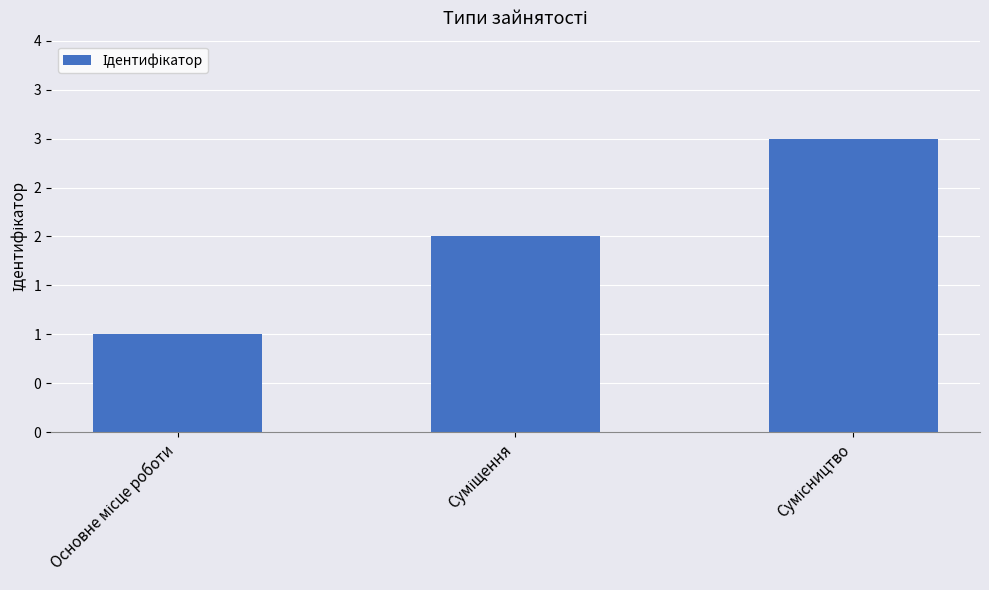

Does the chart contain any negative values?

No